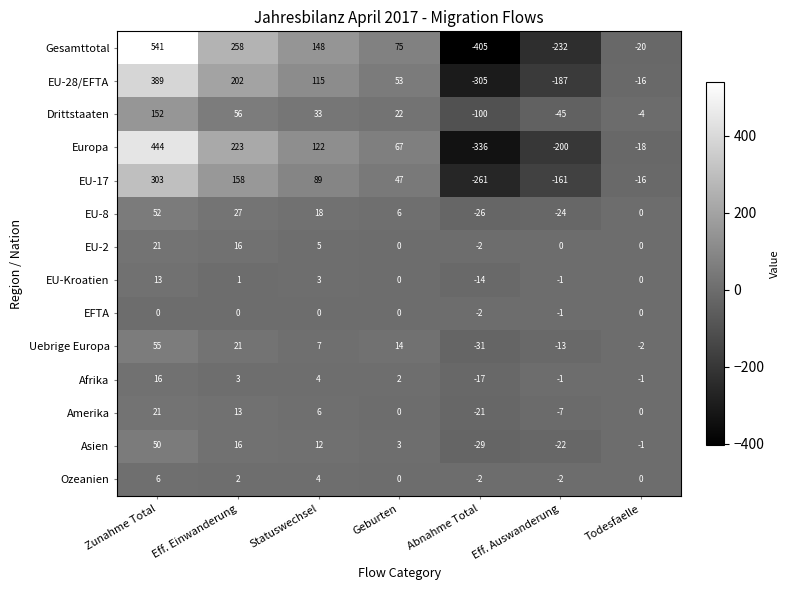

Where does the Amerika series first go above 0?

Zunahme Total